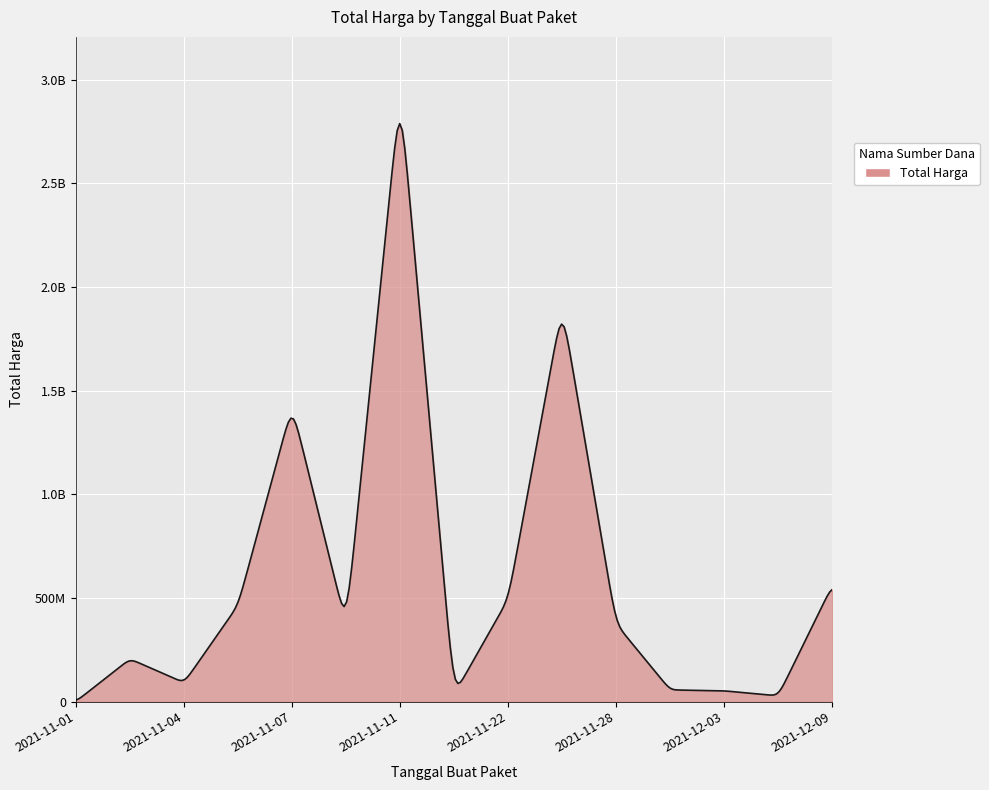

Does the chart have visible grid lines?

Yes